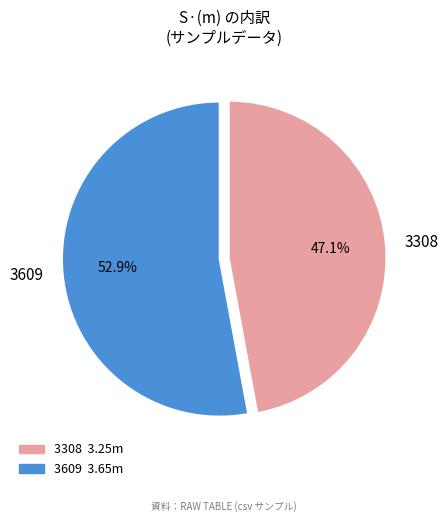

How many slices are in this pie chart?

2